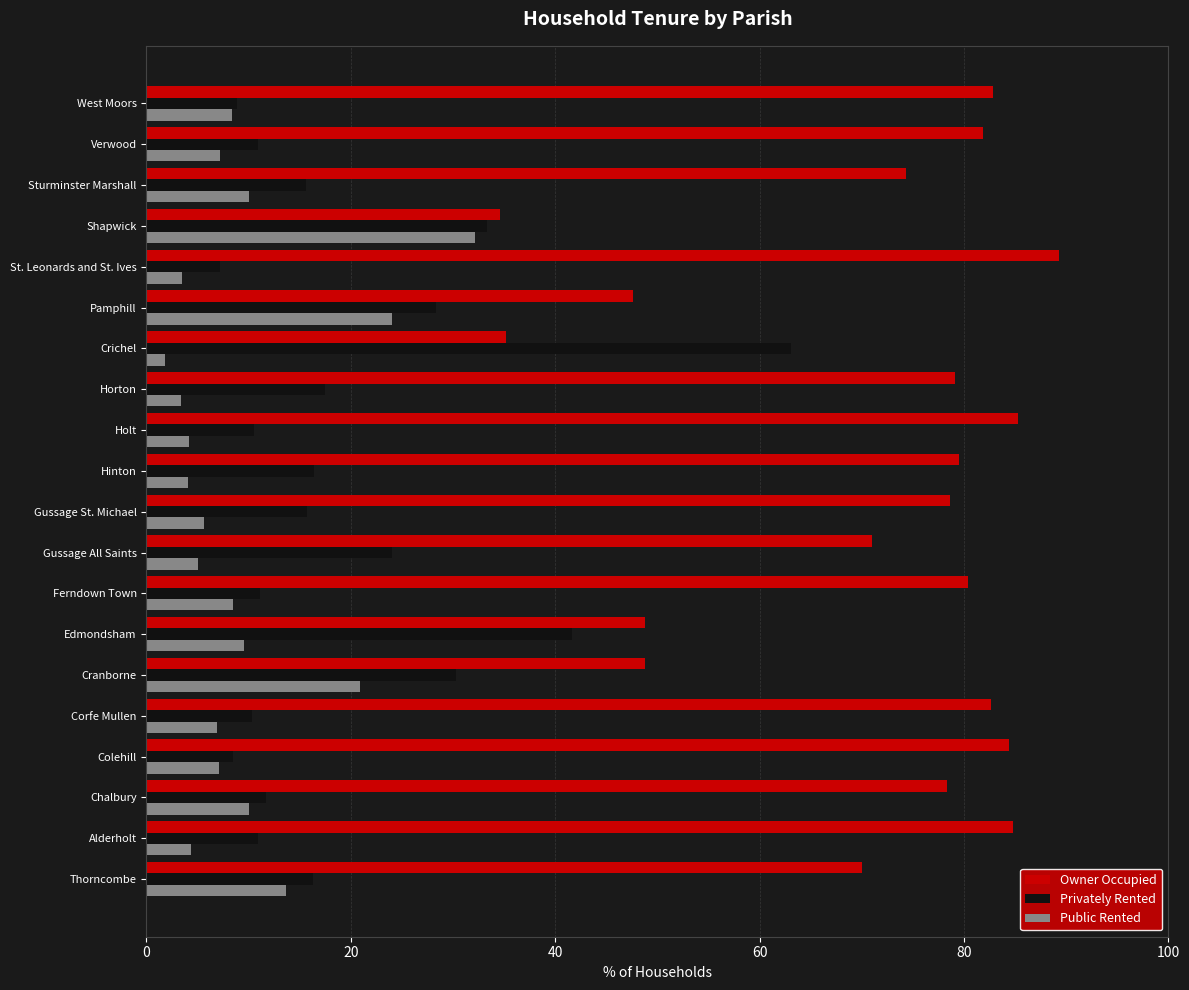

What is the difference between the Owner Occupied values at Ferndown Town and Corfe Mullen?

2.3